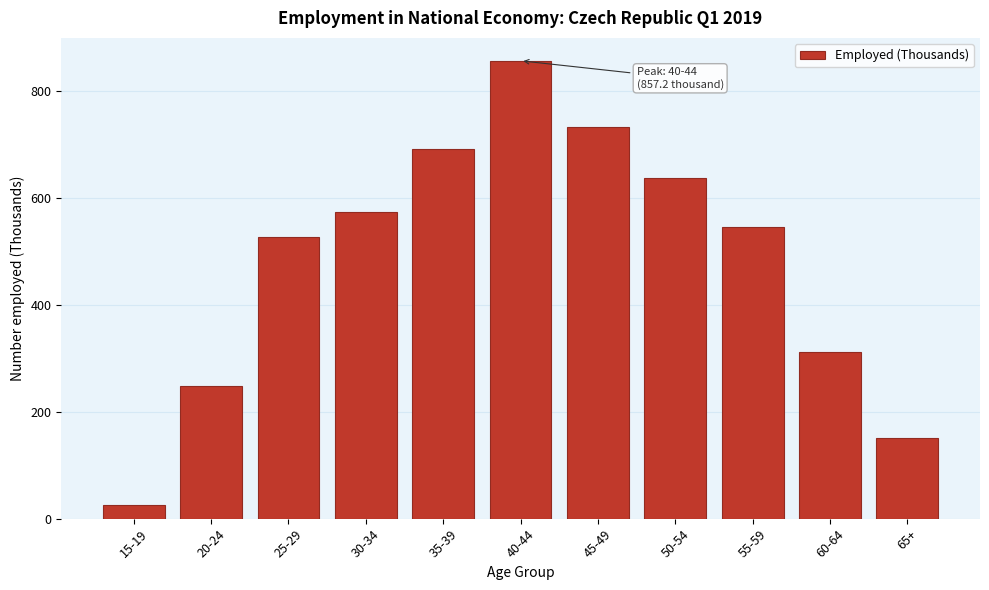

Reading left to right, what are all the values shown in this chart?

25.7	248.6	528.2	574.9	691.8	857.2	732.9	637.3	545.4	312.7	150.7